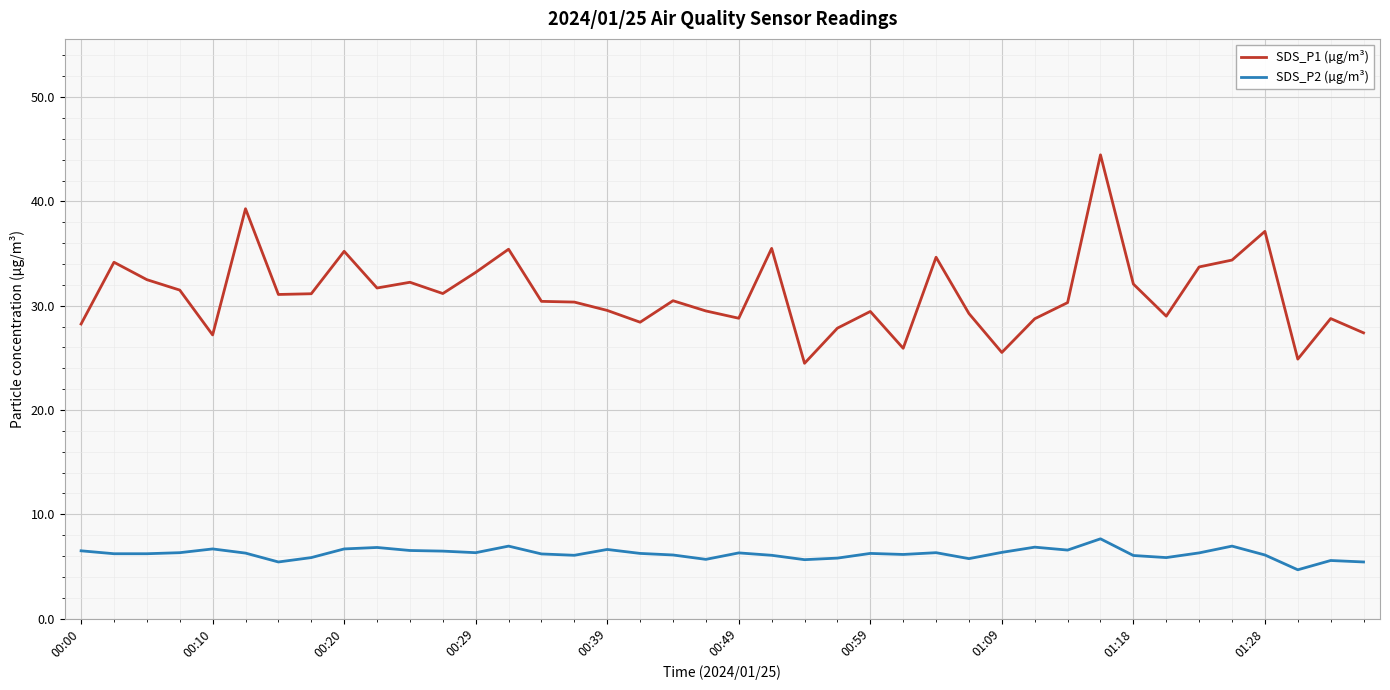

What is the minimum value shown in the chart?

4.7